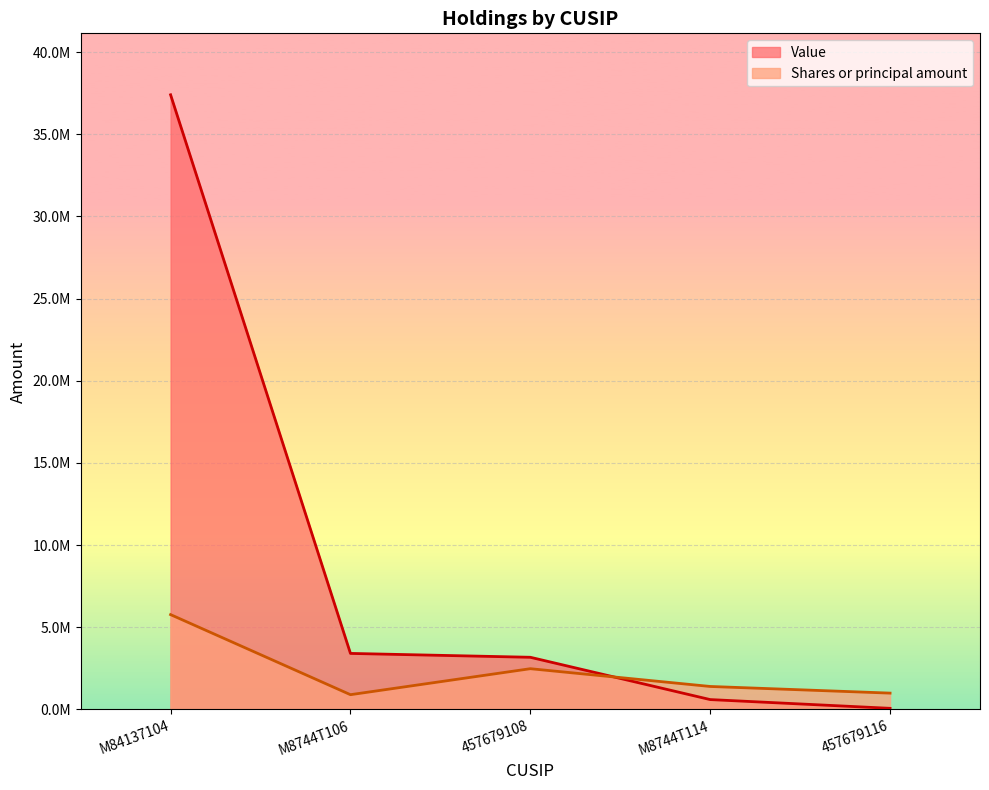

The value of Shares or principal amount at M8744T114 is 1400000. True or false?

True